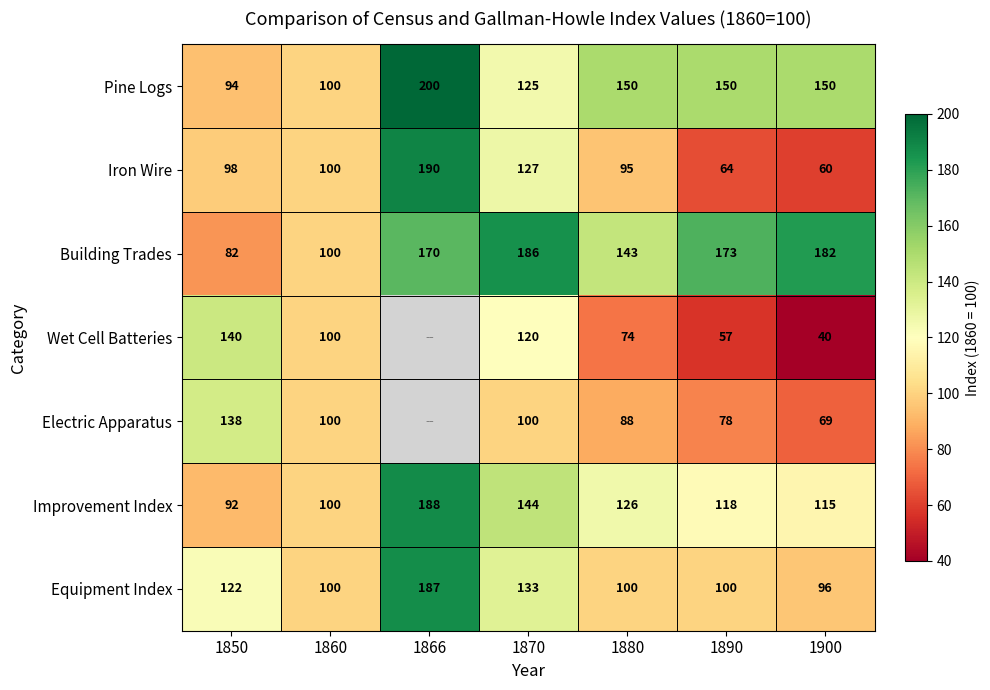

Where does the Improvement Index series first go above 118?

1866